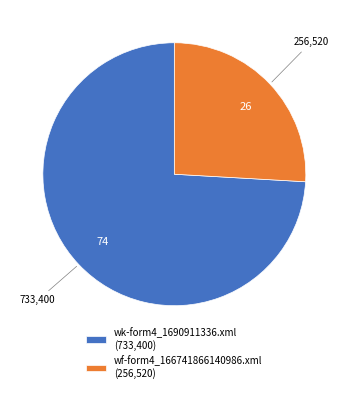

The wf-form4_166741866140986.xml slice represents 26% of the pie. True or false?

True